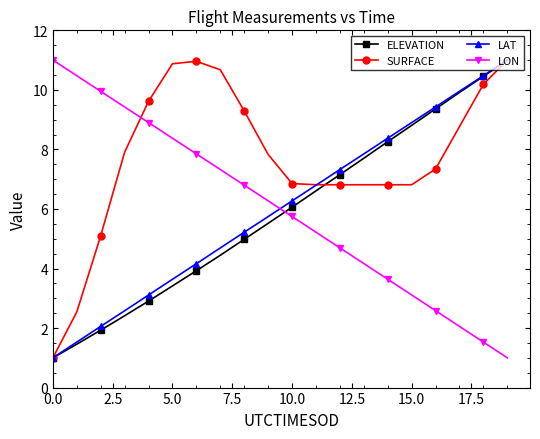

True or false: ELEVATION has more than 0 interior local peaks.

False